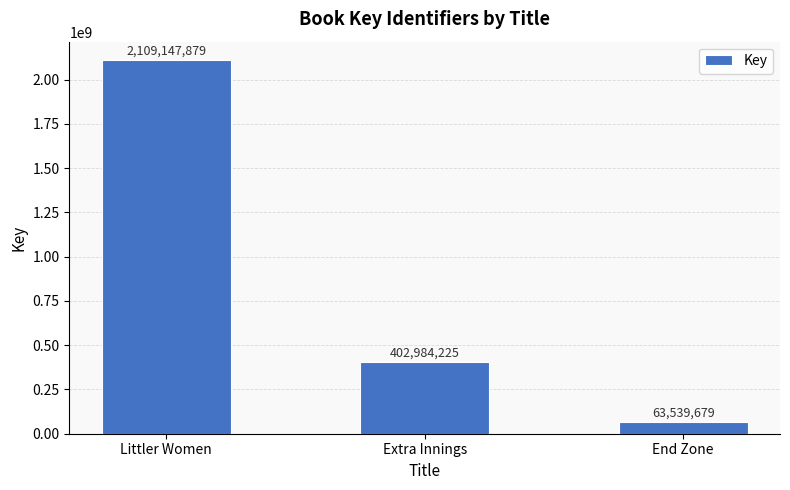

Between Littler Women and End Zone, which is larger?

Littler Women